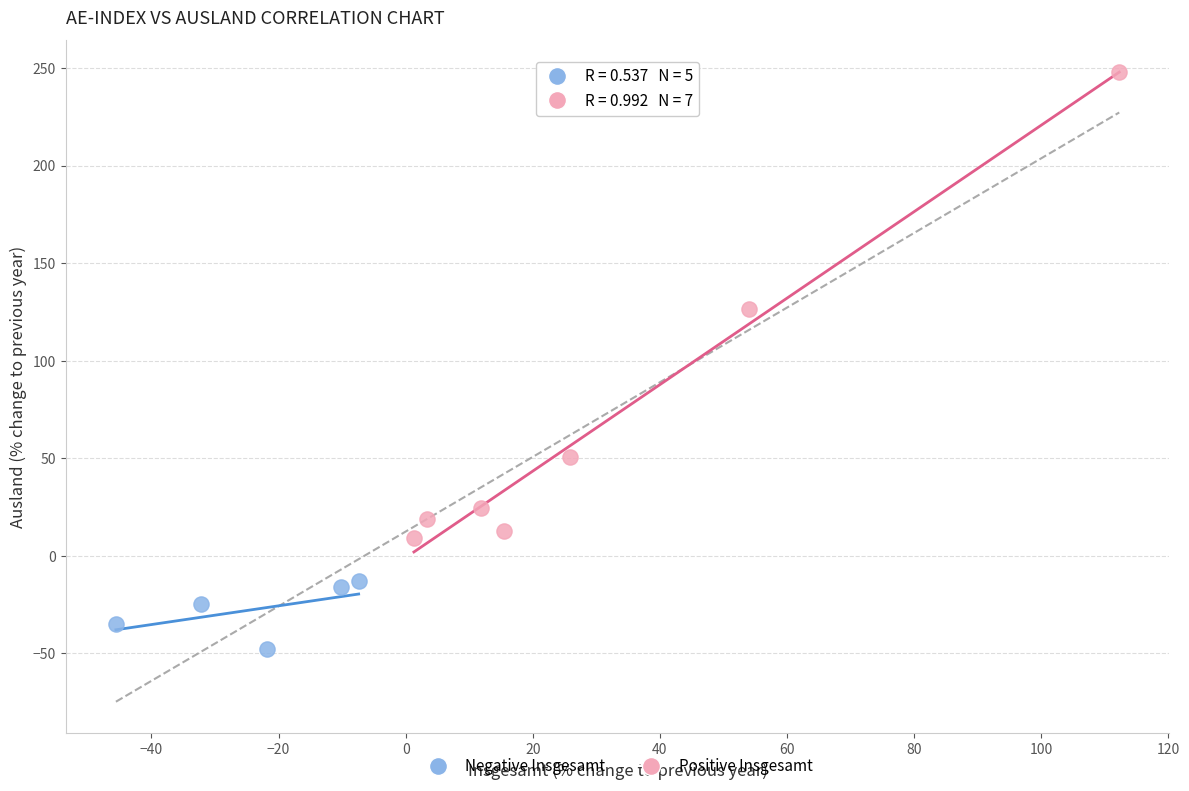

Which series contains the lowest Y value?

Negative Insgesamt